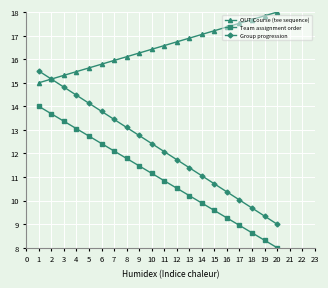

What is the value of the OUT Course (tee sequence) point at the 7th from the left?

15.9